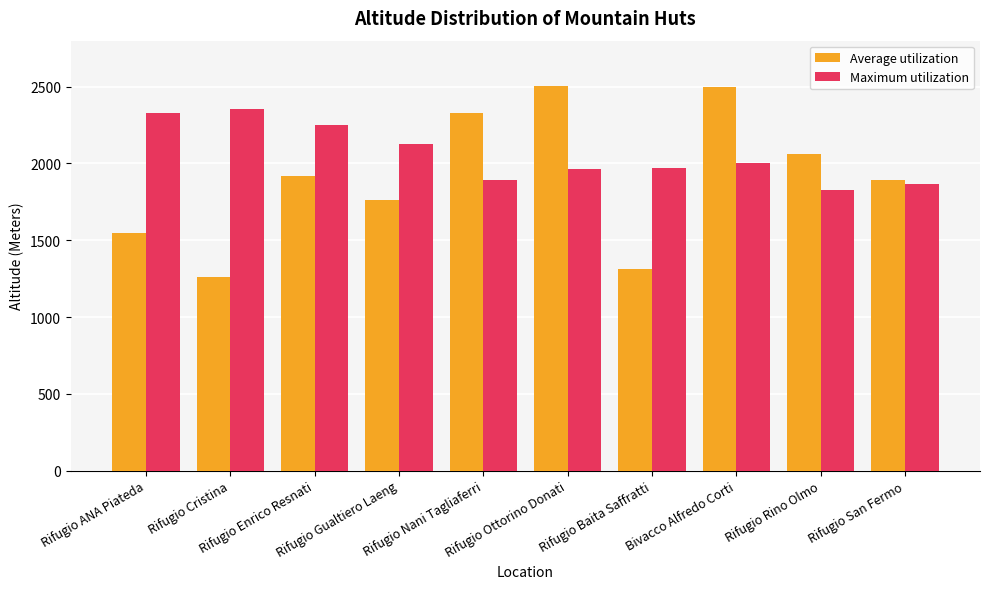

Rank the series by their average value, from lowest to highest.

Average utilization, Maximum utilization